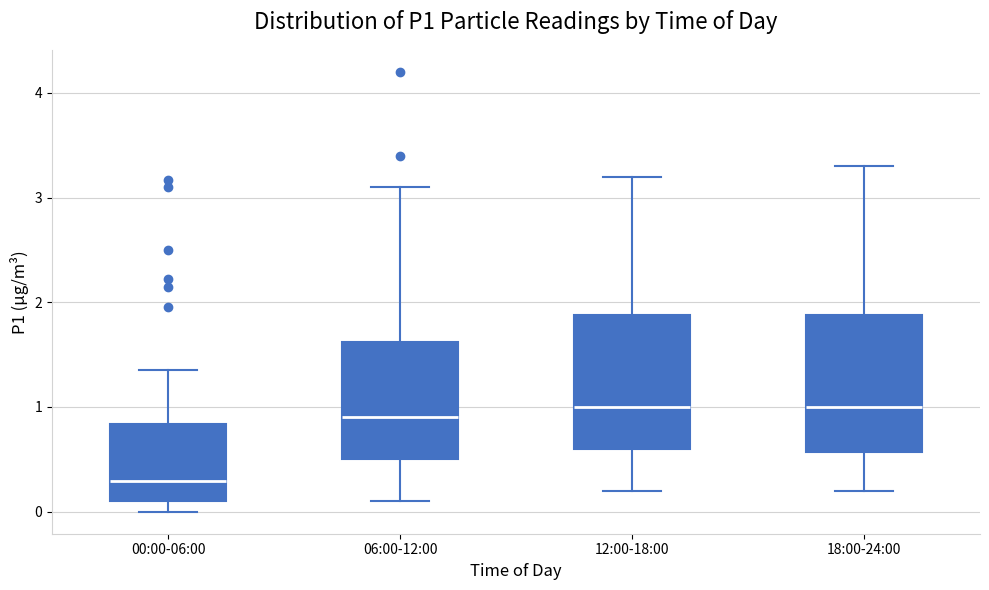

Reading left to right, read every box against the y-axis: the position of its median line, the range the box covers, and the ends of its whiskers. The values are not printed on the chart, so give them approximately, as read against the axis.

00:00-06:00: median 0.3, box 0.1 to 0.8, whiskers 0.0 to 1.4
06:00-12:00: median 0.9, box 0.5 to 1.6, whiskers 0.1 to 3.1
12:00-18:00: median 1.0, box 0.6 to 1.9, whiskers 0.2 to 3.2
18:00-24:00: median 1.0, box 0.6 to 1.9, whiskers 0.2 to 3.3